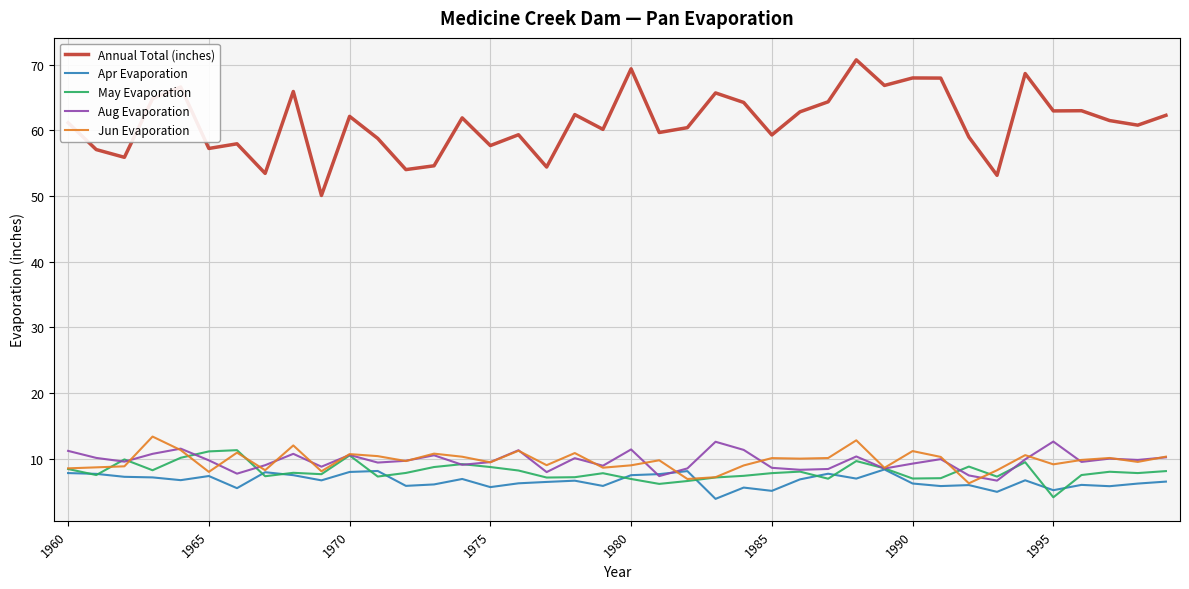

True or false: Annual Total (inches) and Apr Evaporation cross at least once.

False